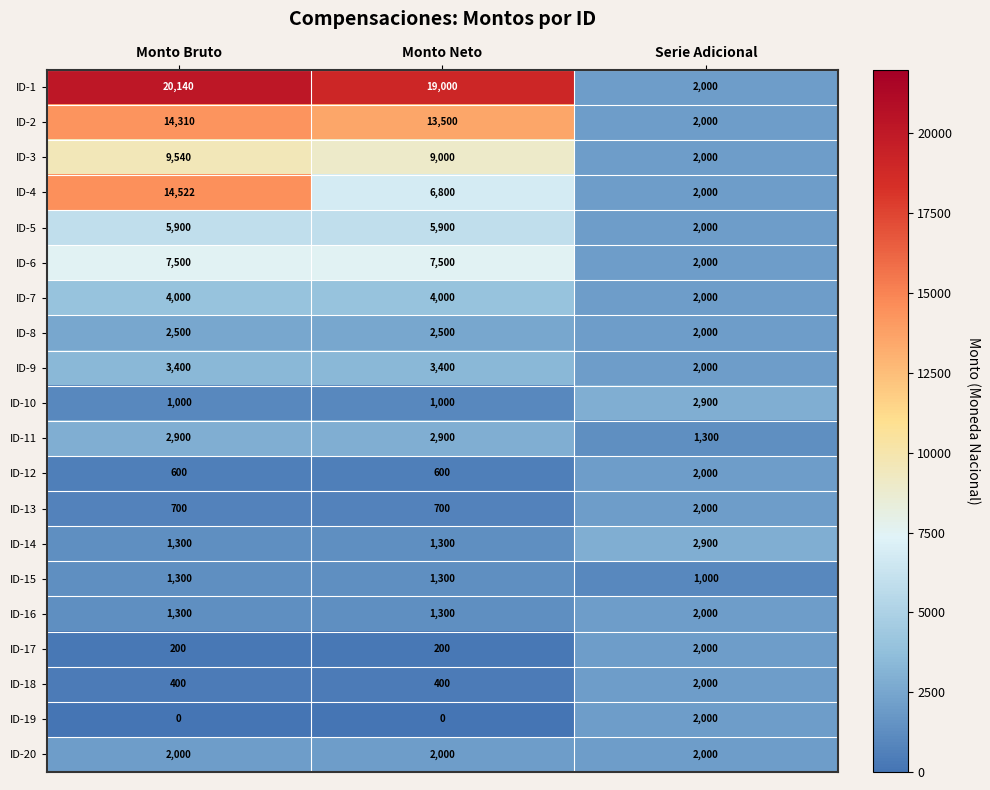

Which series has the largest total across all categories?

ID-1